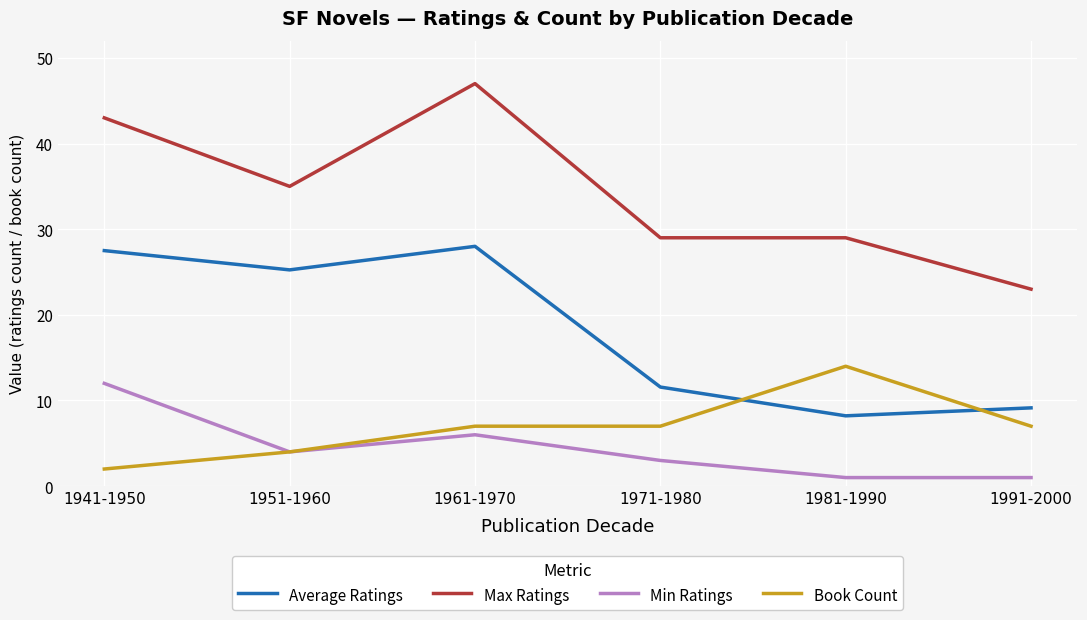

The value of Min Ratings at 1971-1980 is 3.0. True or false?

True